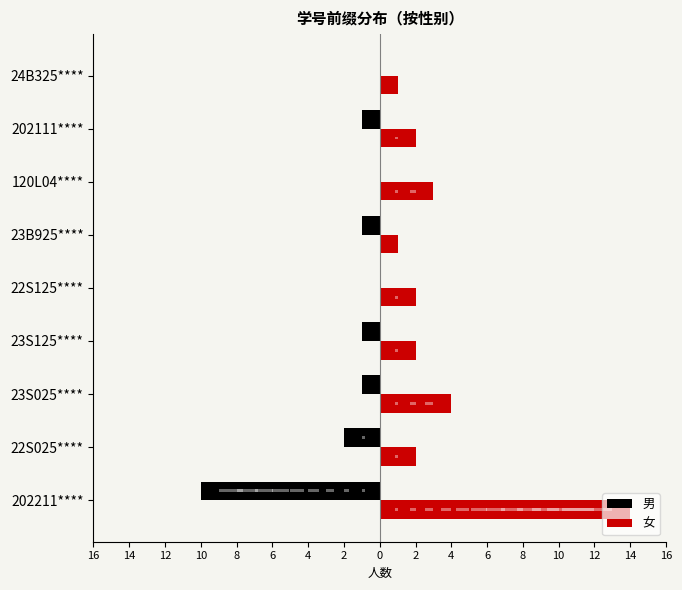

Which series has the largest total across all categories?

女